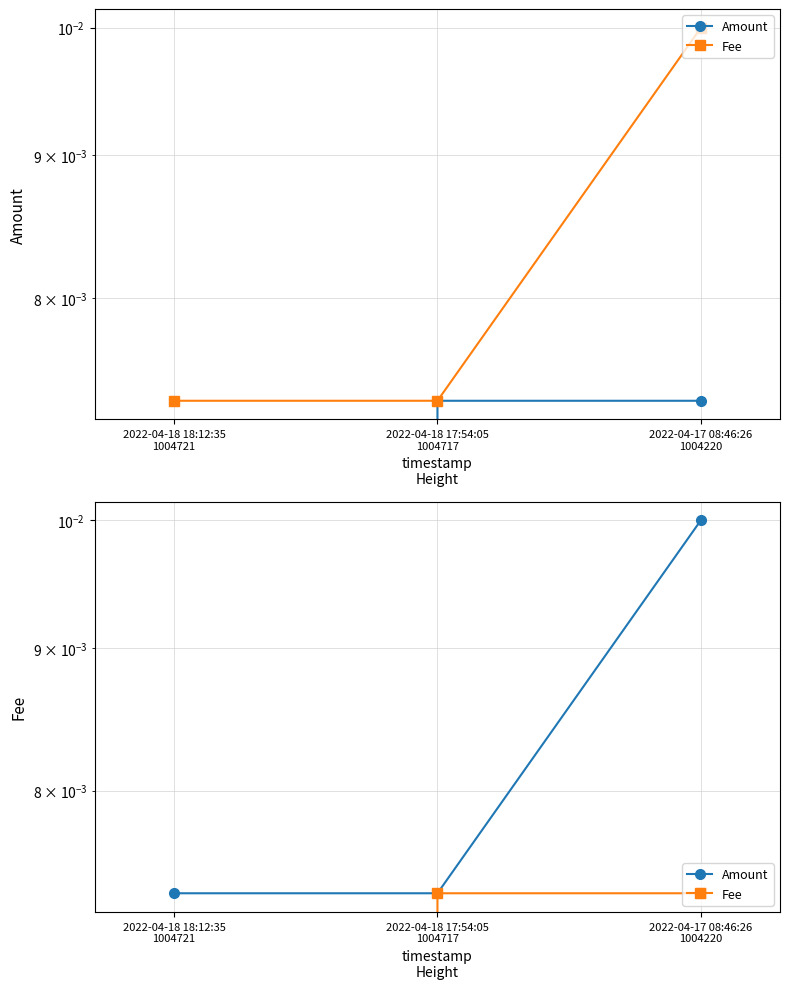

Does the chart display data point markers on the line(s)?

Yes